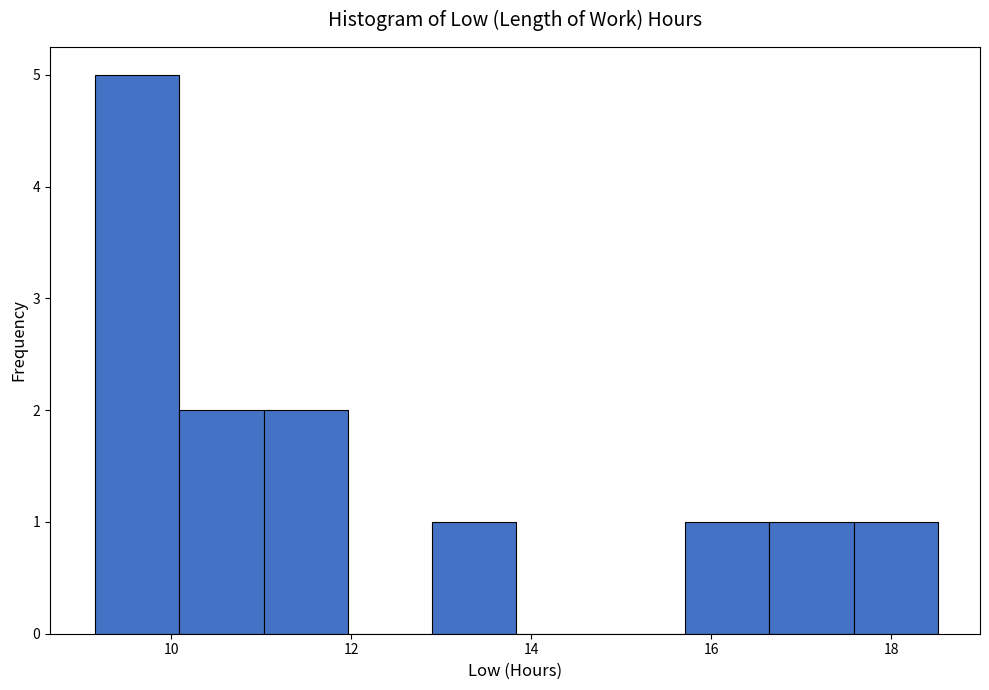

Reading left to right, transcribe this chart: for each bar, give the range it covers on the x-axis and its height. Neither the bar edges nor the heights are printed on the chart, so give them approximately, as read against the axes.

9.2 to 10.0: 5
10.0 to 11.0: 2
11.0 to 12.0: 2
12.0 to 12.8: 0
12.8 to 13.8: 1
13.8 to 14.8: 0
14.8 to 15.8: 0
15.8 to 16.6: 1
16.6 to 17.6: 1
17.6 to 18.6: 1